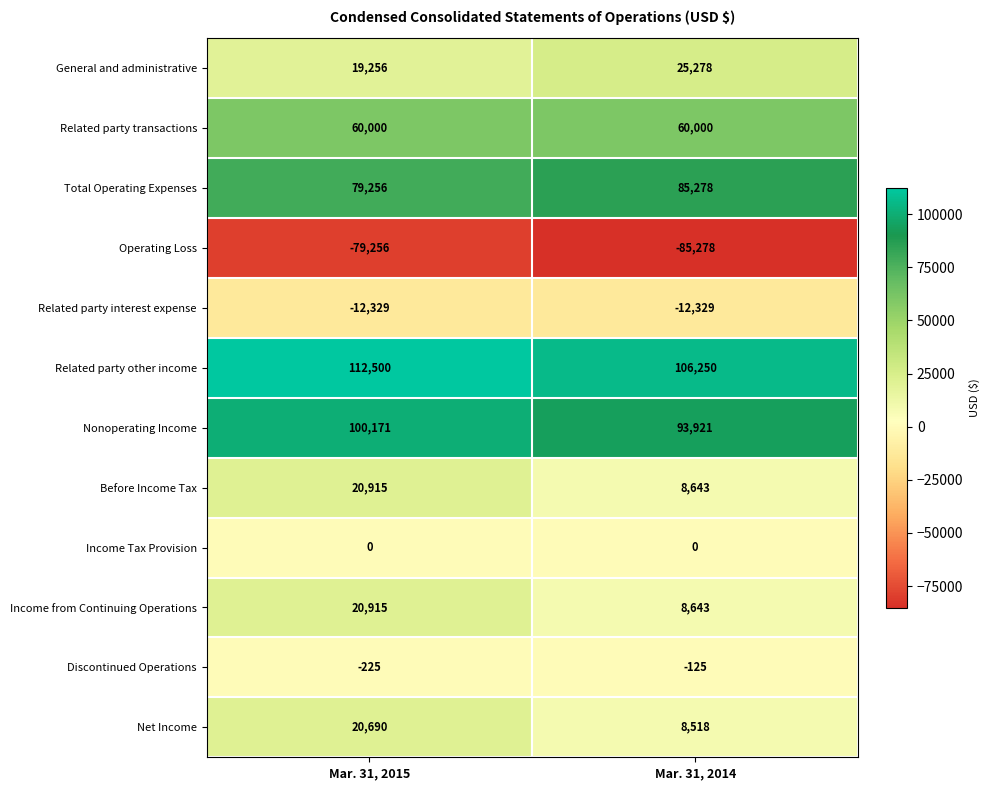

What is the difference between the Nonoperating Income values at Mar. 31, 2014 and Mar. 31, 2015?

6250